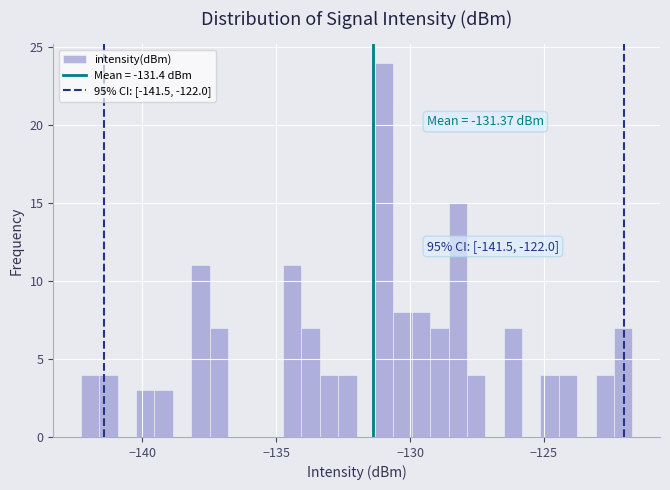

Around what value on the x-axis is the tallest bar? Give the approximate position of its centre, as read against the axis.

-131.0